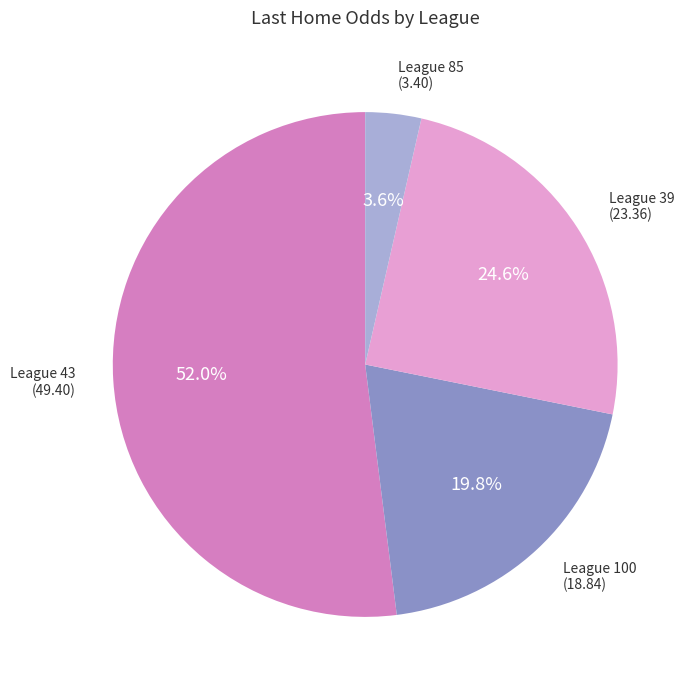

Does any single category account for the majority?

Yes